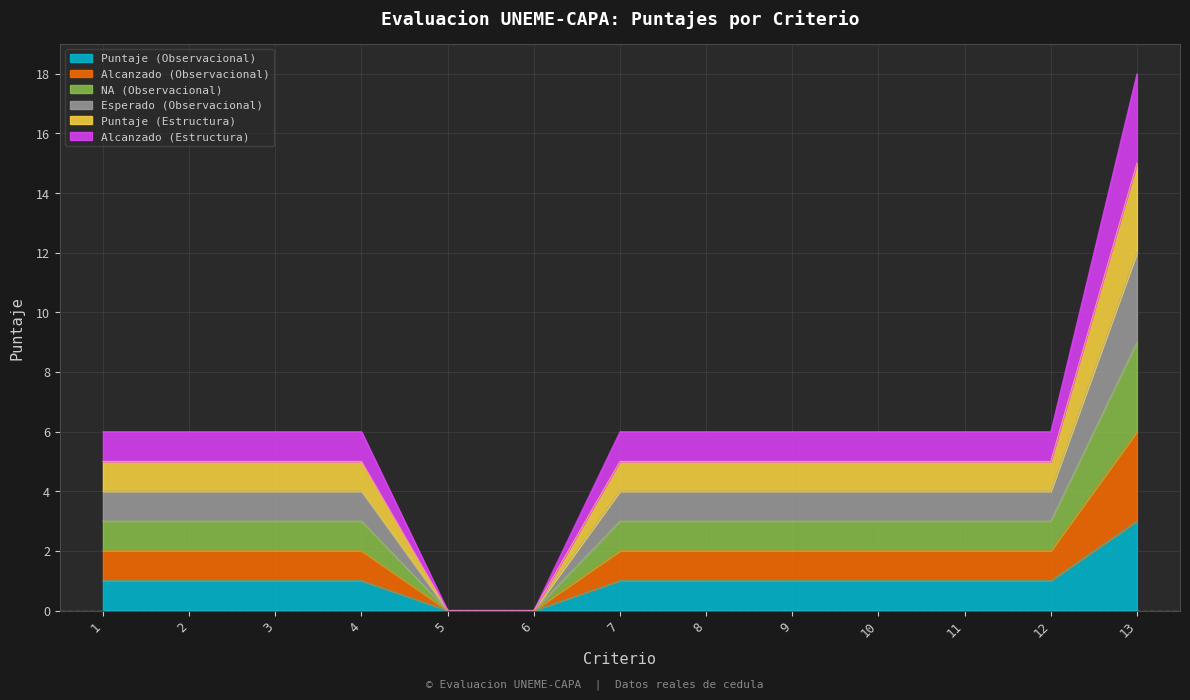

Count the number of data series in this chart.

6